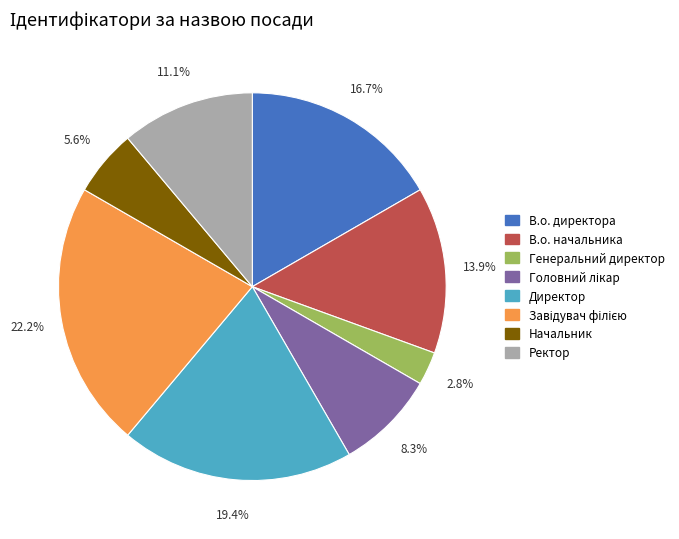

Count the number of slices in the pie.

8